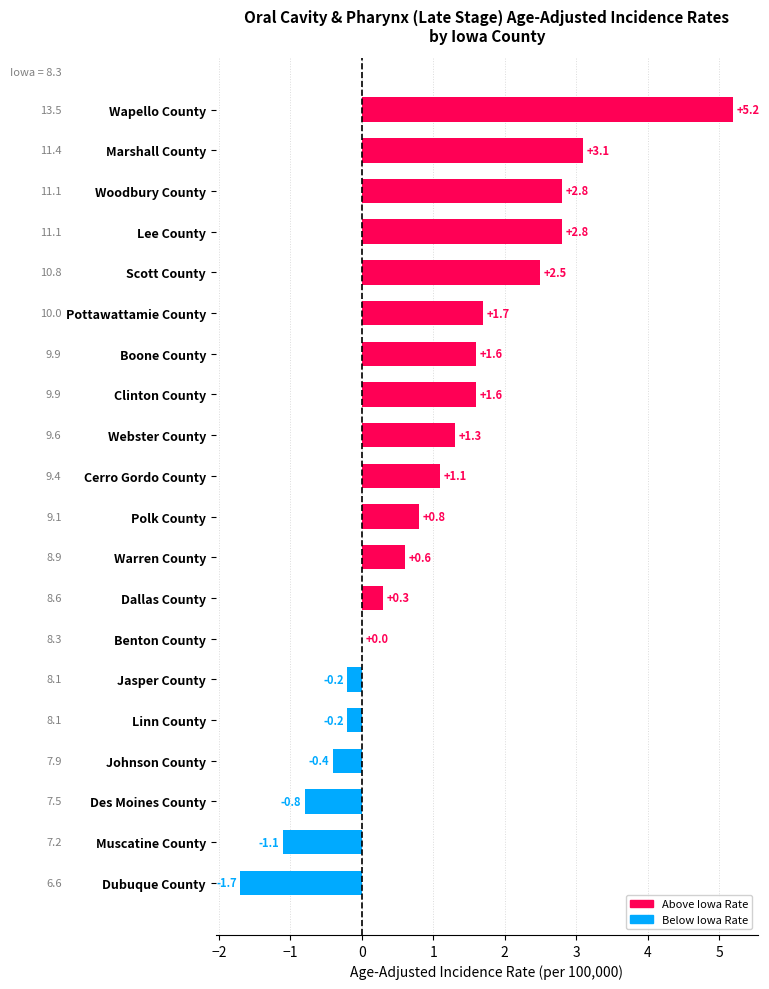

What is the greatest value displayed?

5.2